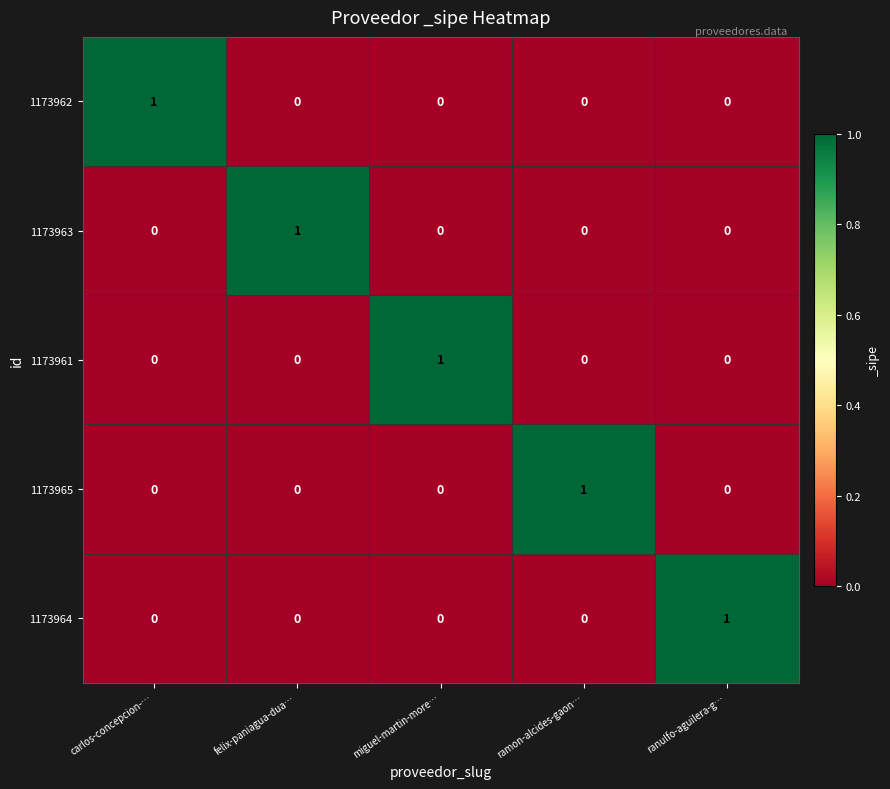

What is the total value across all series at ranulfo-aguilera-g…?

1